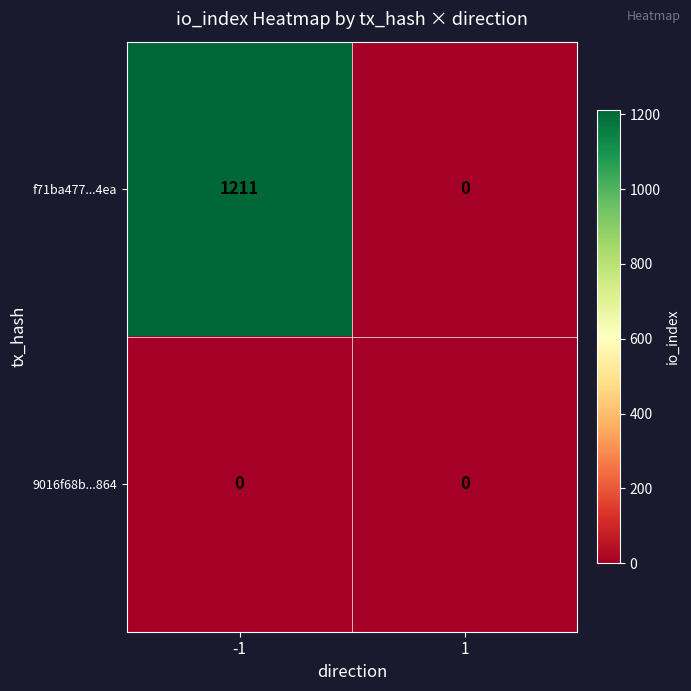

List the series in order of their peak value, highest first.

f71ba477...4ea, 9016f68b...864